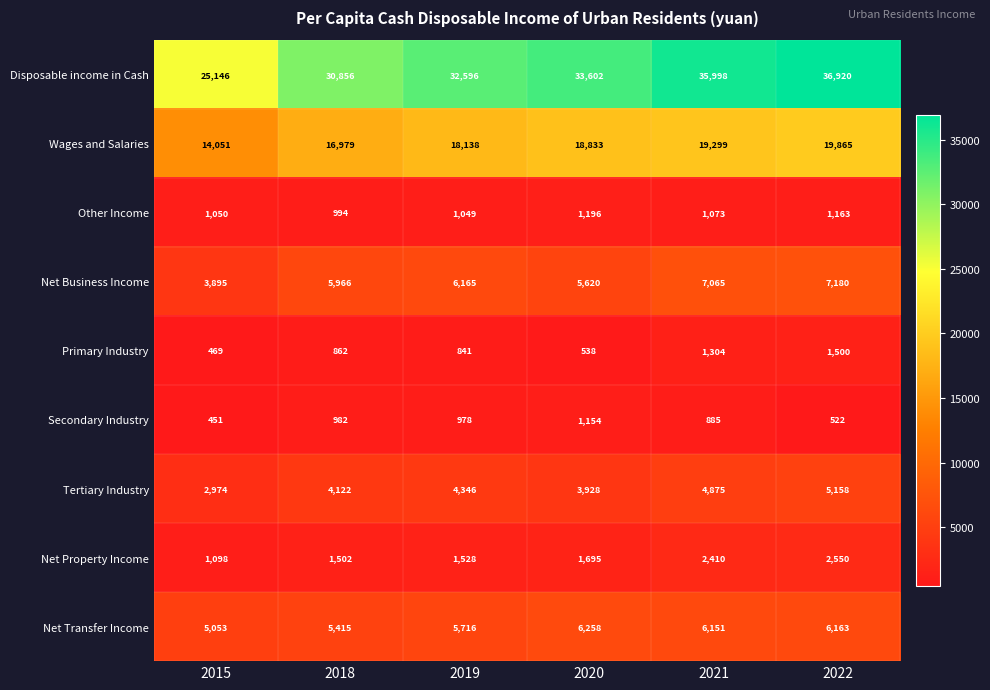

How many categories are shown in the chart?

6